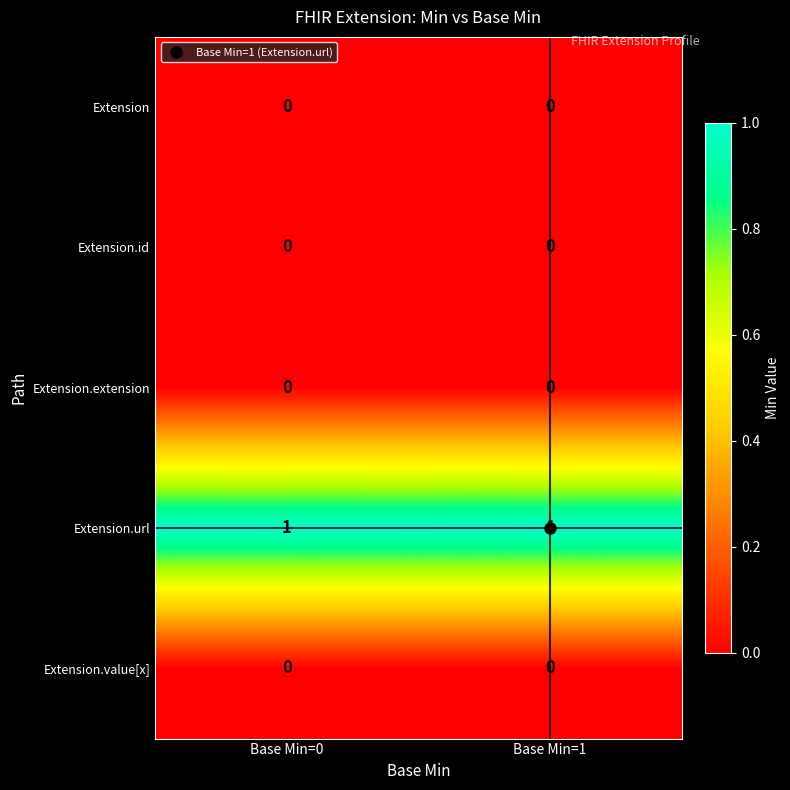

The value of Extension at Base Min=1 is 0. True or false?

True